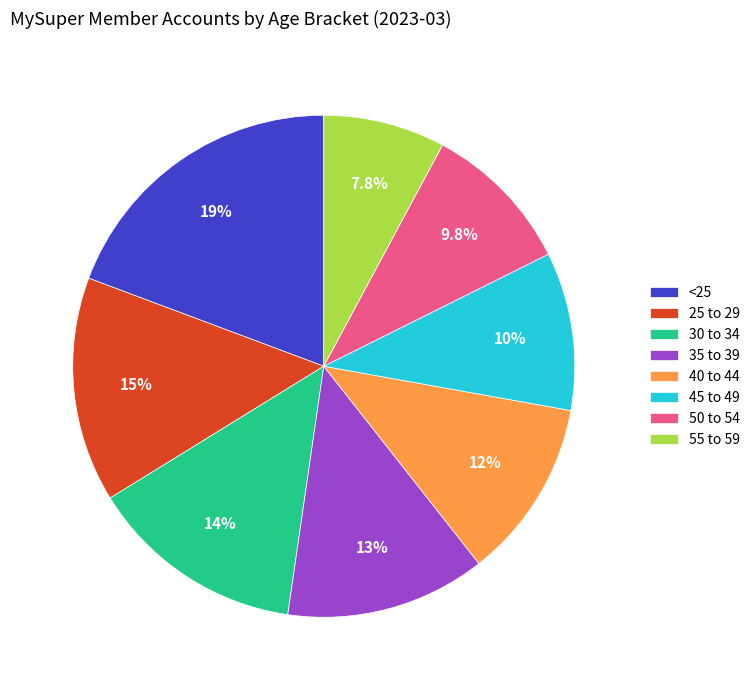

True or false: 55 to 59 accounts for 15% of the total.

False